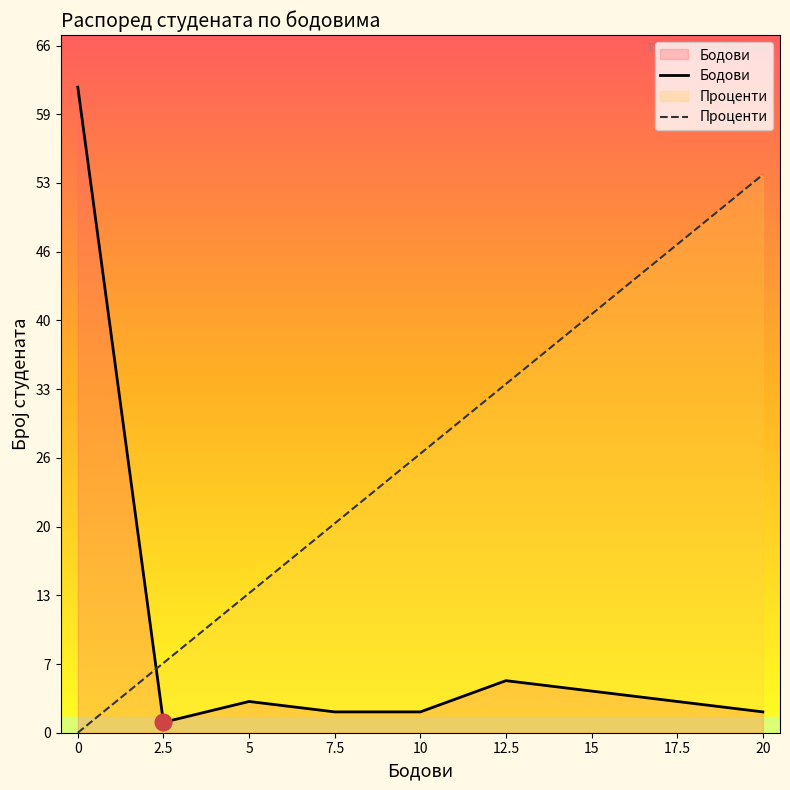

What is the highest value of the Проценти series?

53.6